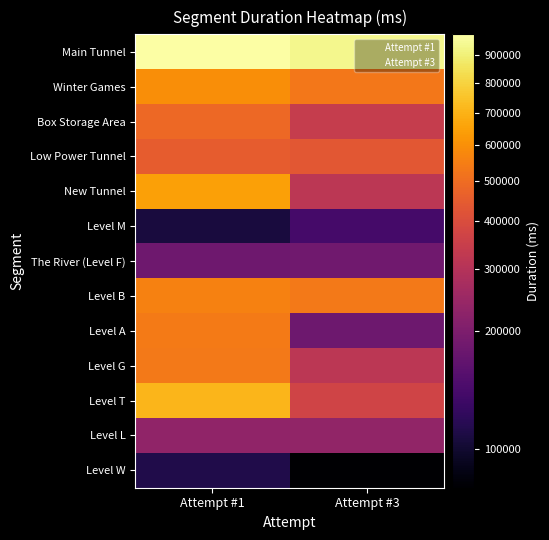

At which category is the sum across all series the highest?

Attempt #1